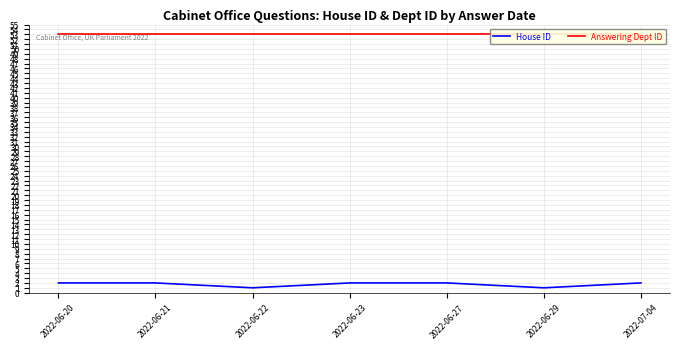

What position from the right is 2022-07-04?

1